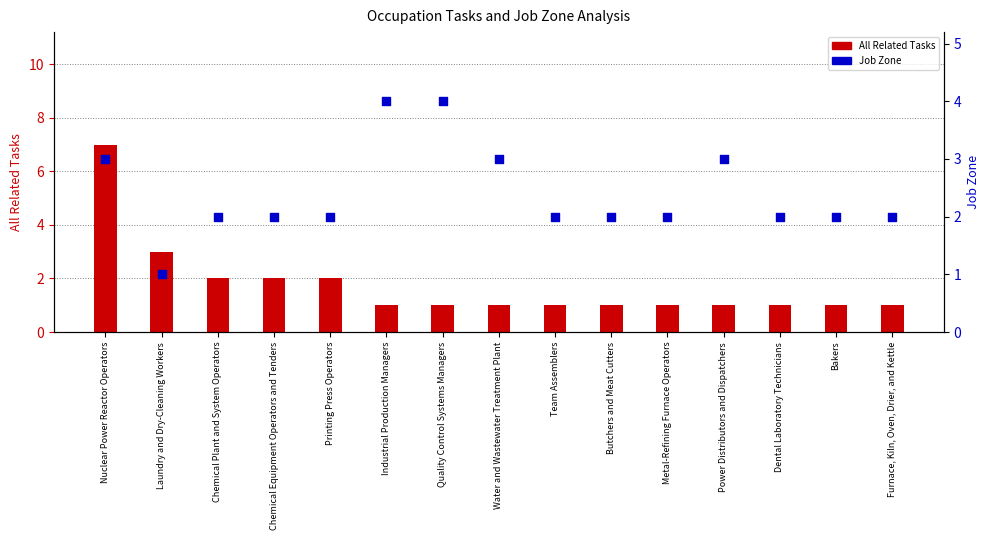

What are all the series names shown in the legend?

All Related Tasks, Job Zone